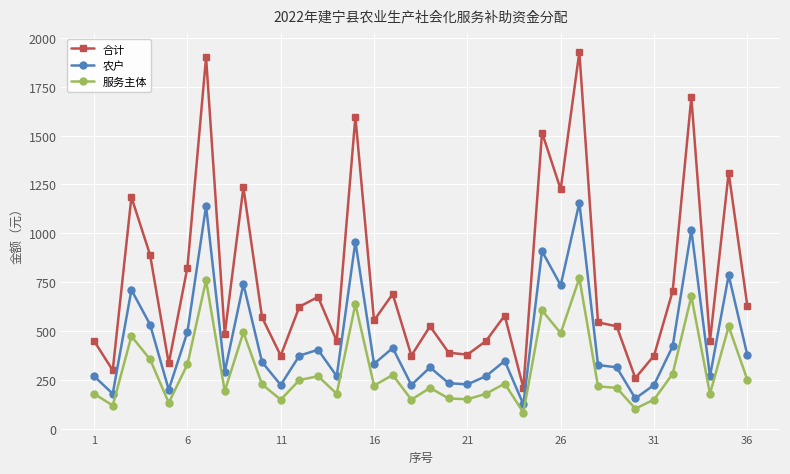

Rank the series by their average value, from highest to lowest.

合计, 农户, 服务主体